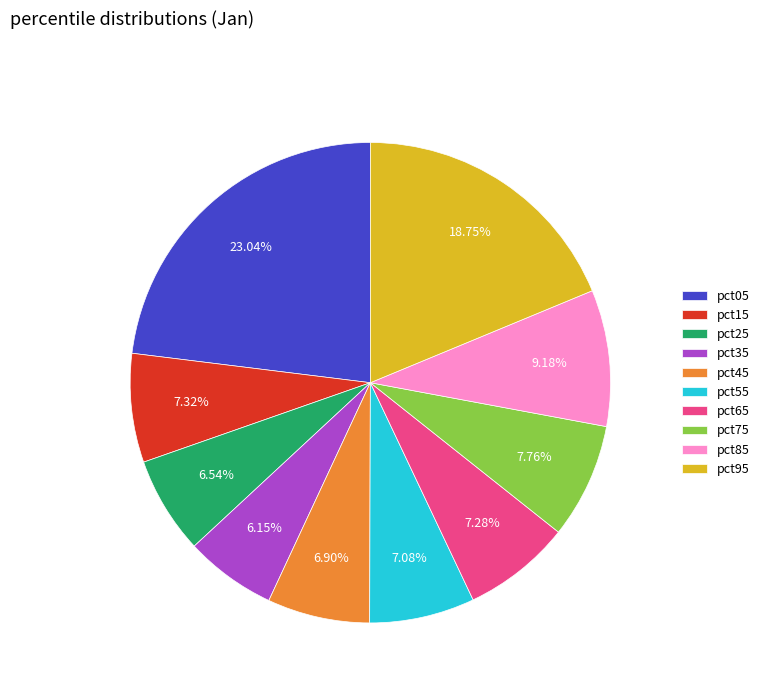

How much of the chart is everything except pct55?

92.9%